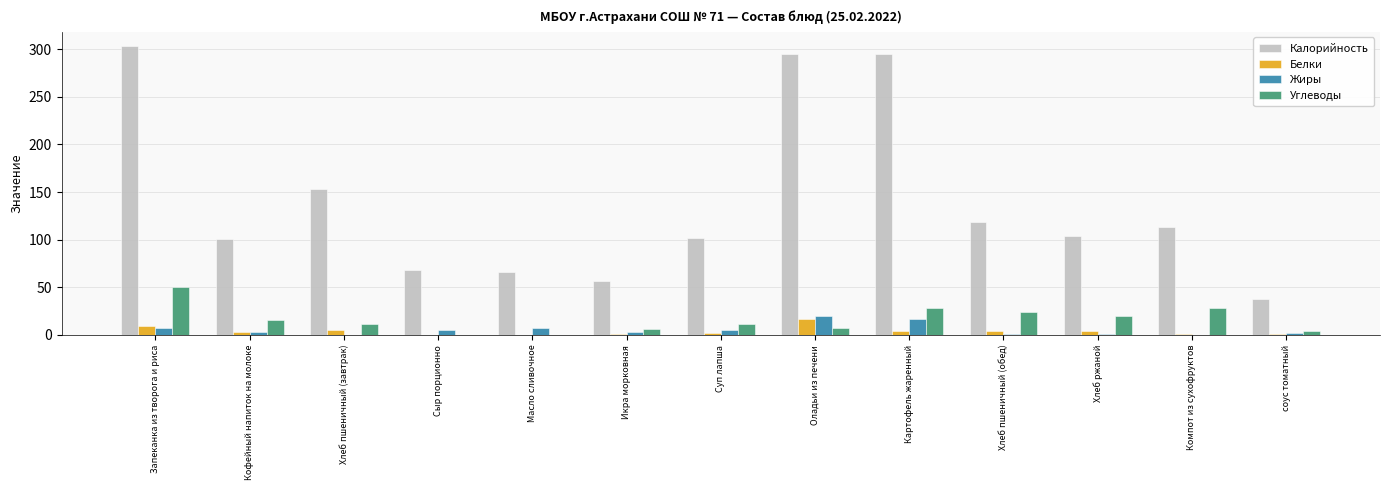

What is the greatest value displayed?

303.0